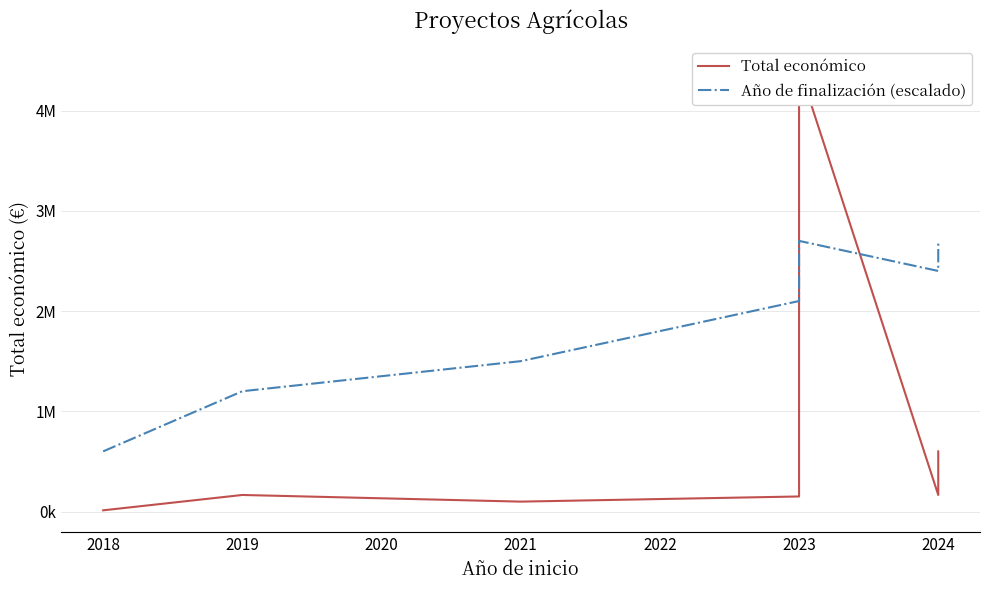

What is the sum of all Año de finalización (escalado) values?

28800000